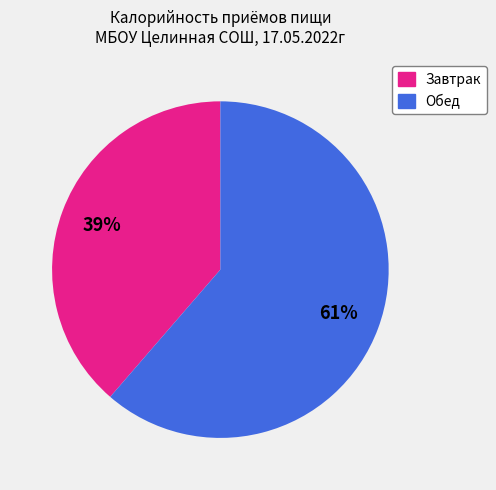

Is Завтрак the majority of the pie?

No